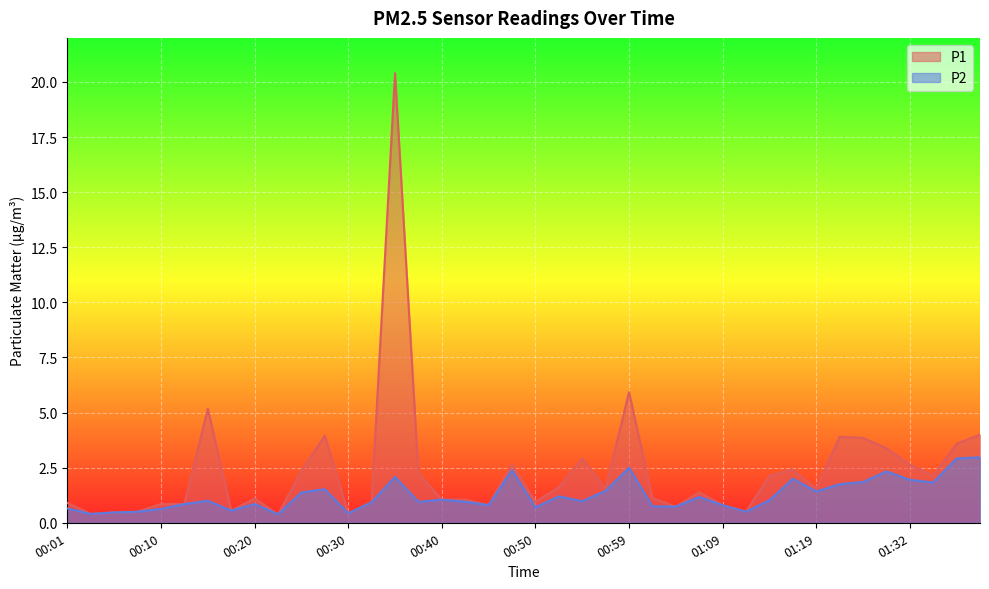

True or false: P2 has a value of 0.8 at 01:09.

True